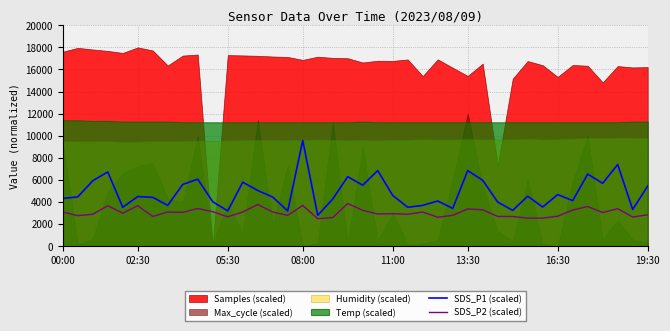

What is the minimum value for SDS_P1 (scaled)?

2800.0